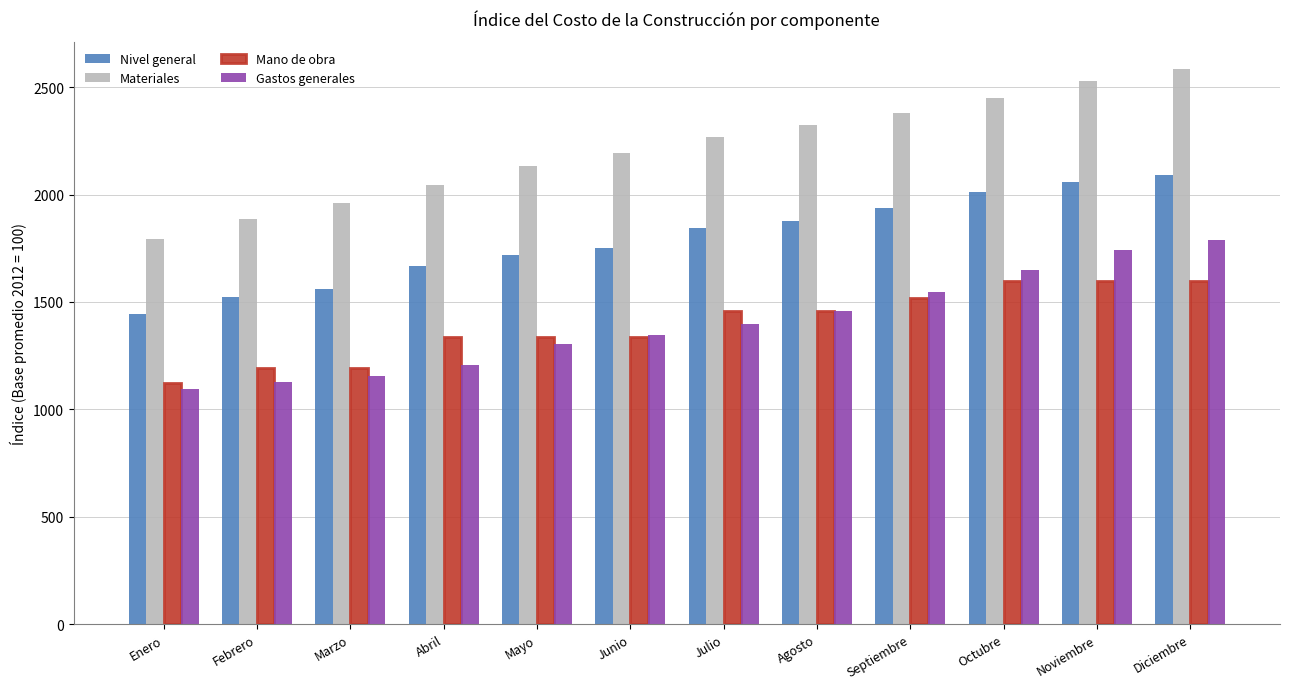

Which series has the largest range (max minus min)?

Materiales